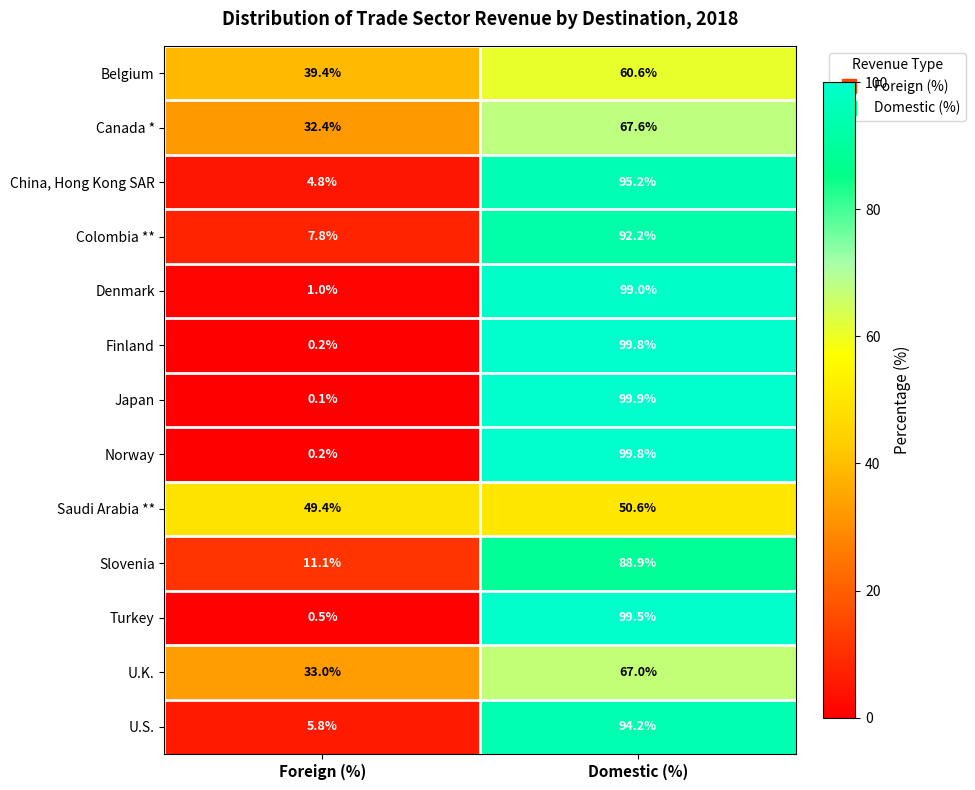

At how many categories does at least one series exceed 49?

2